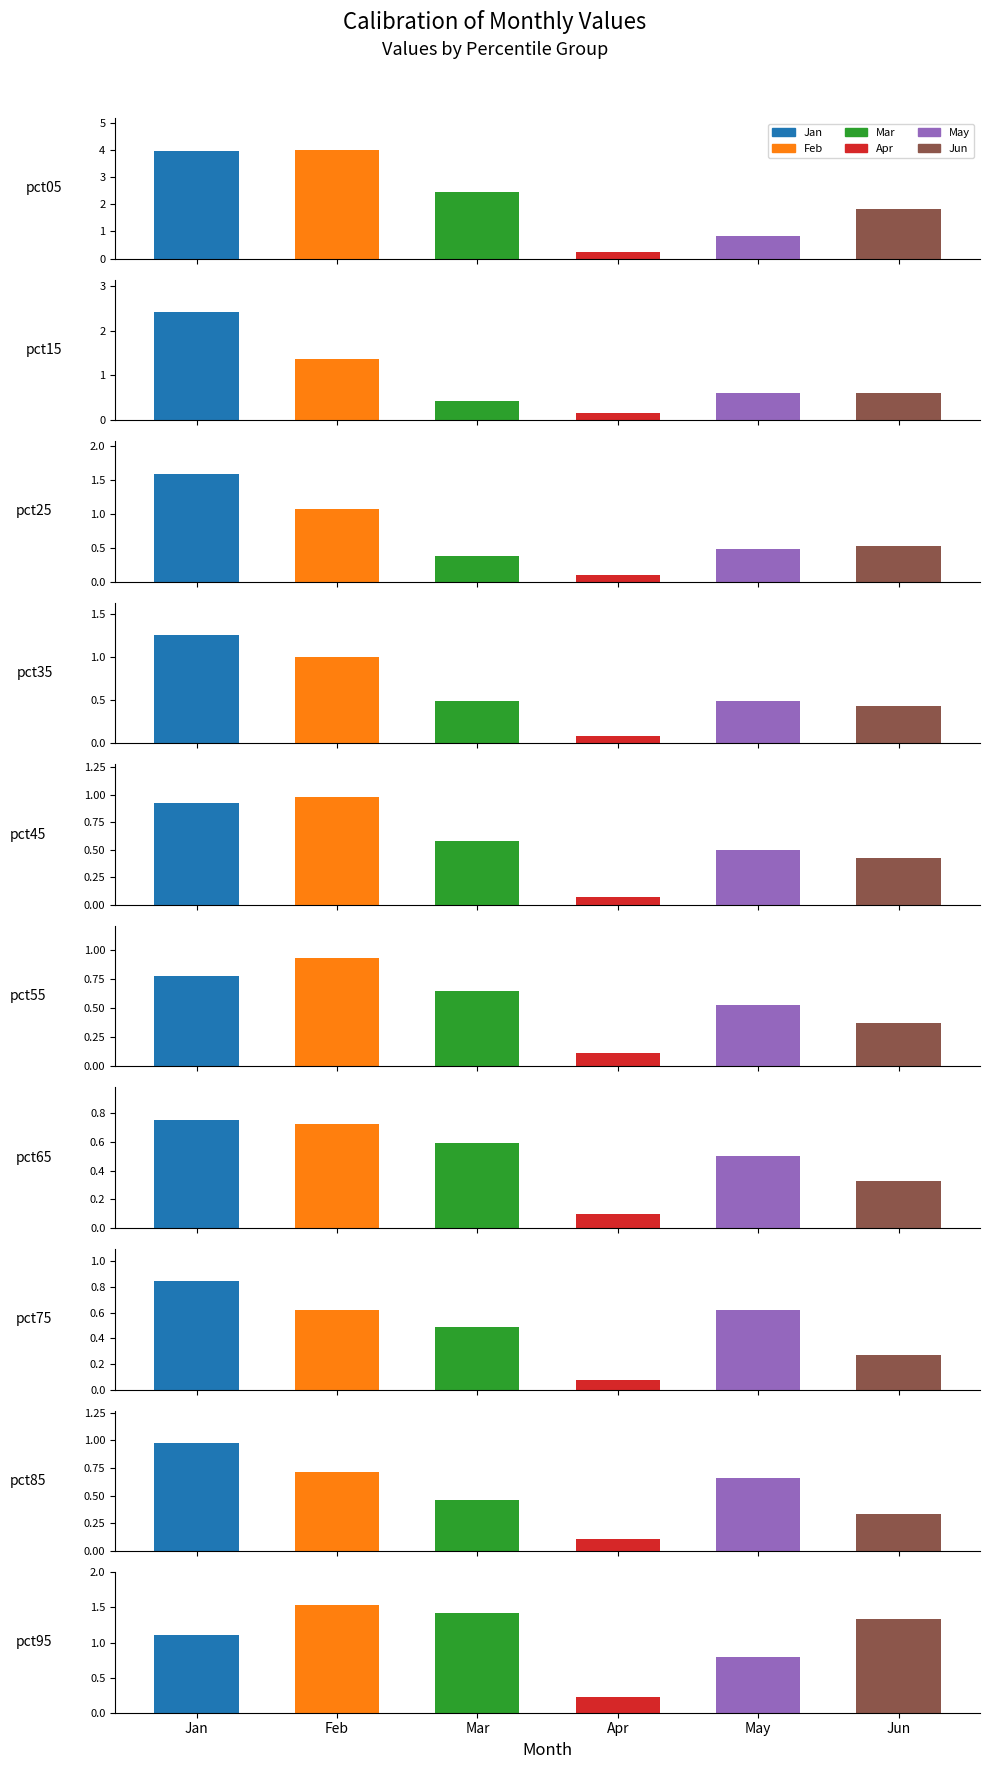

The Mar series shows 0.7 at pct95. True or false?

False